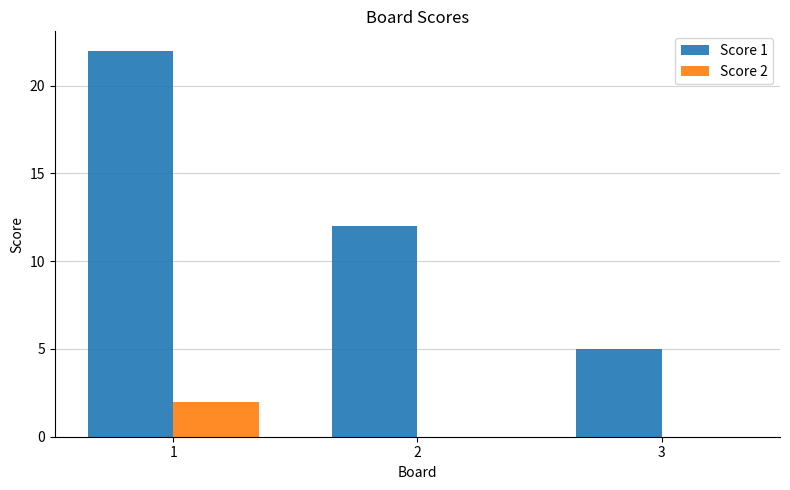

Are the bars grouped side by side (vs. stacked)?

Yes